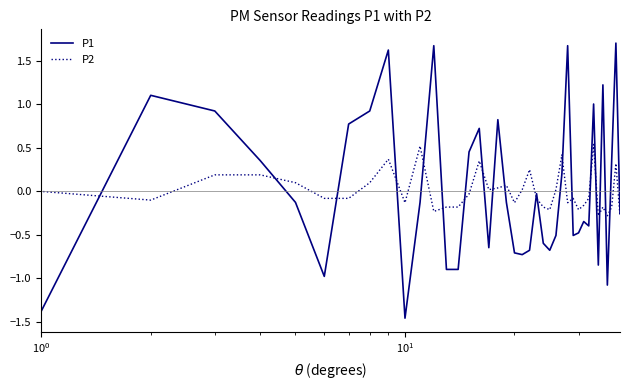

Rank the series by their maximum value, from highest to lowest.

P1, P2